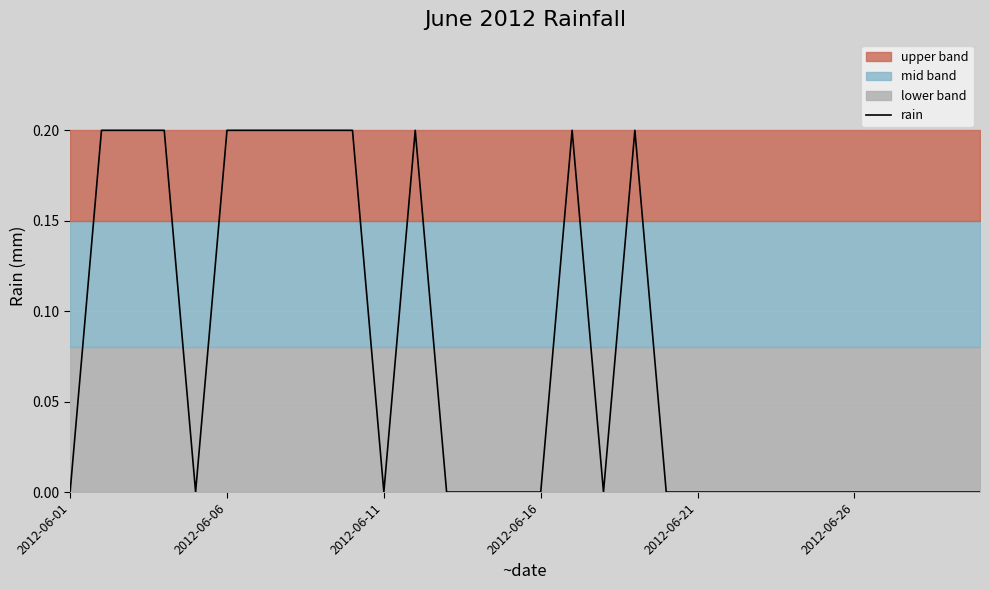

At which label is the value closest to 0?

2012-06-01